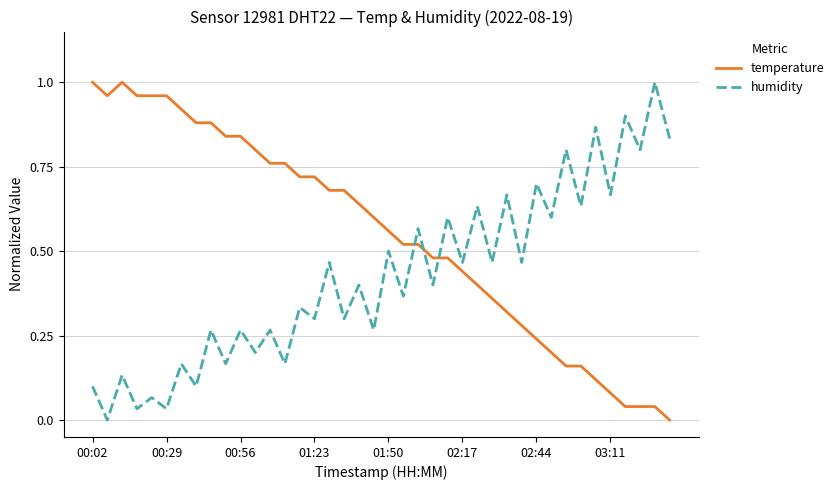

Which series has the largest total across all categories?

temperature